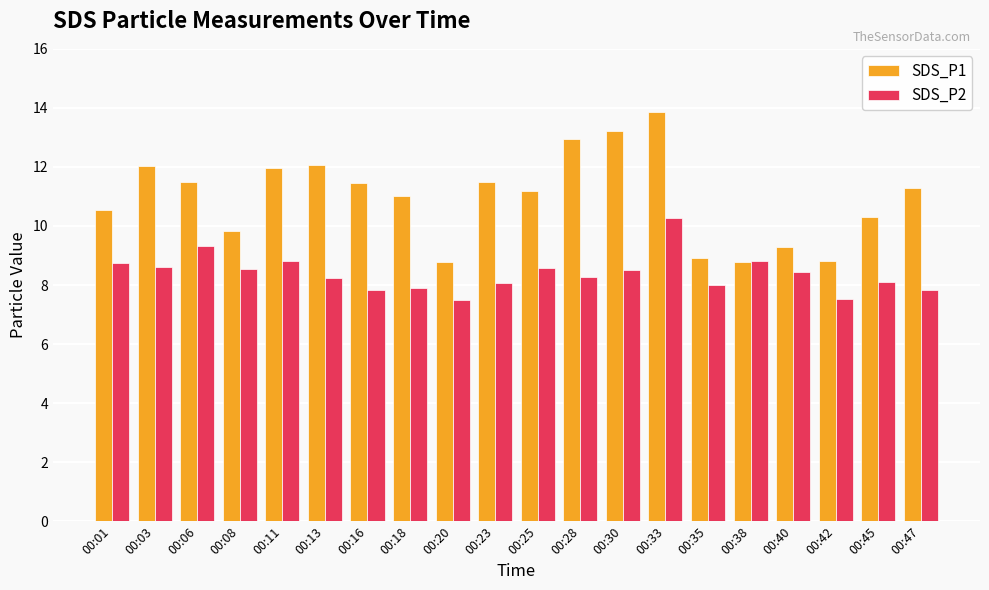

The SDS_P2 series shows 3.8 at 00:33. True or false?

False